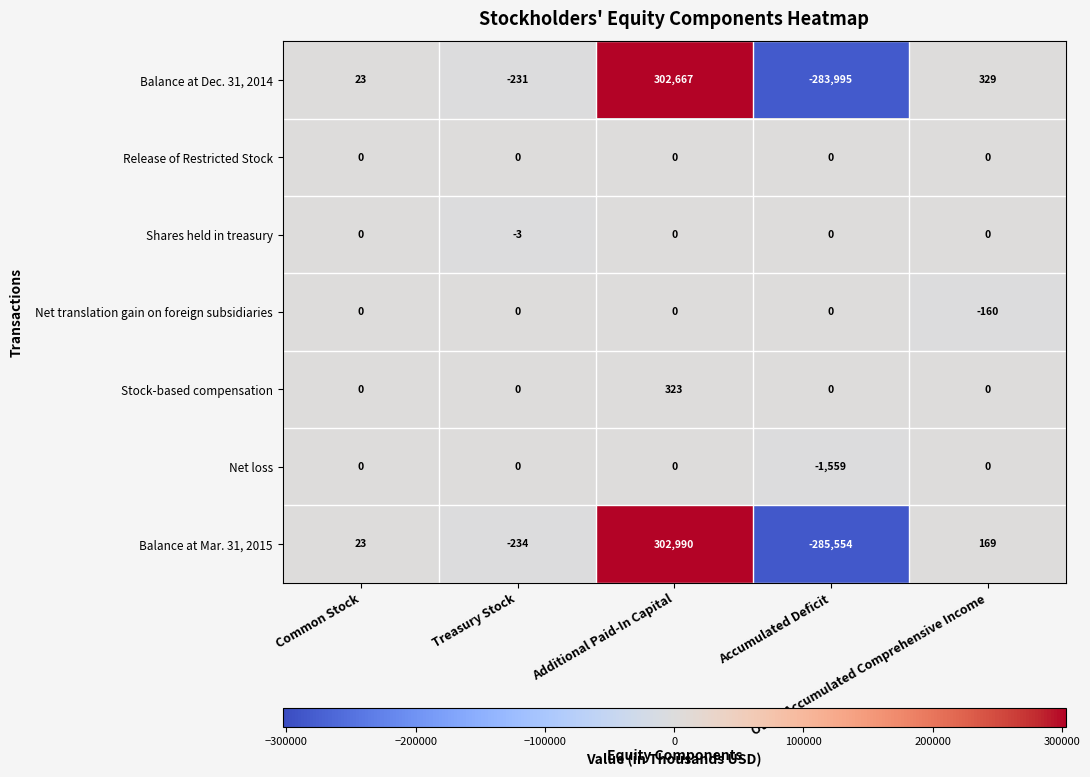

Count the number of categories in the chart.

5